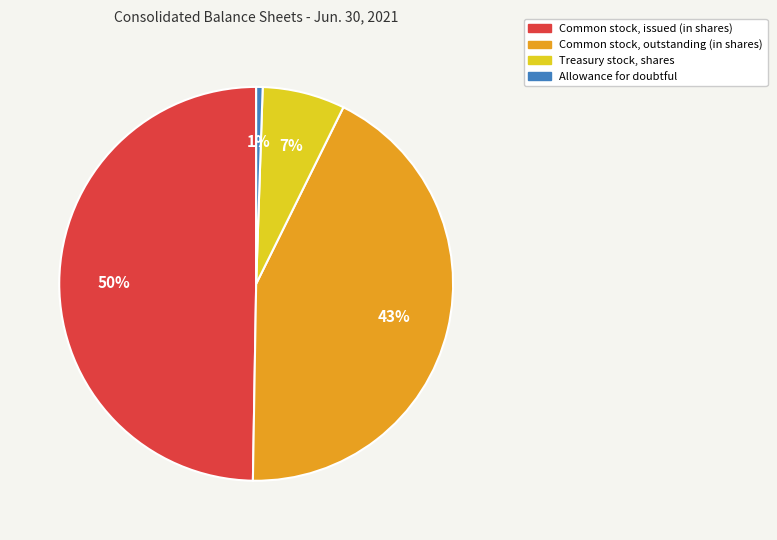

Rank the categories by value from lowest to highest.

Allowance for doubtful, Treasury stock, shares, Common stock, outstanding (in shares), Common stock, issued (in shares)